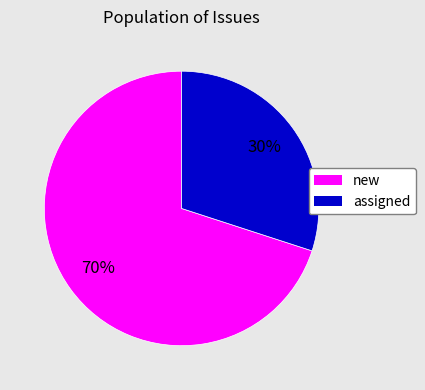

Which category has the biggest portion of the pie?

new